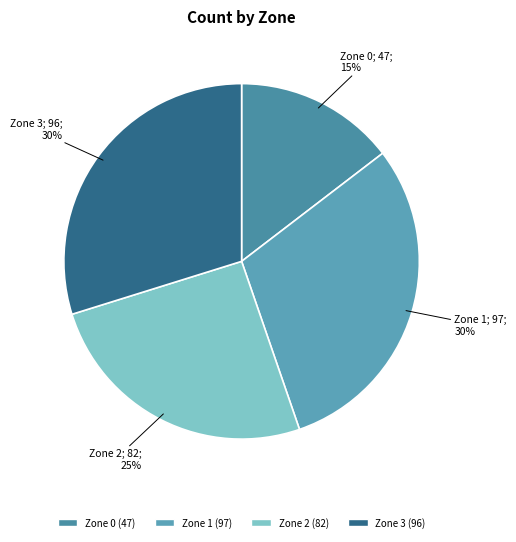

What is the largest slice in the pie chart?

Zone 1